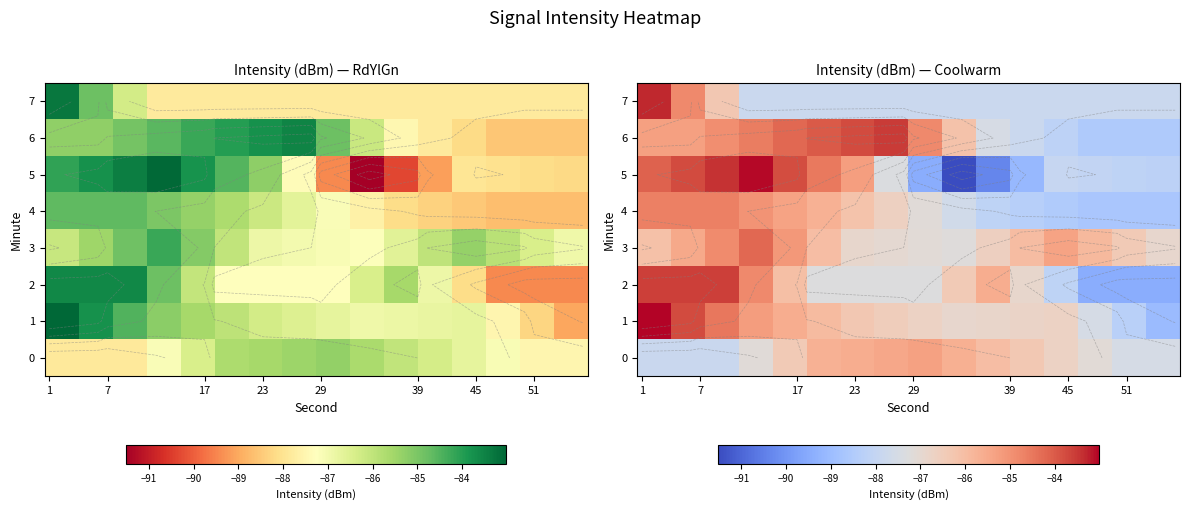

Rank the series by their maximum value, from lowest to highest.

row_0, row_4, row_3, row_2, row_6, row_7, row_5, row_1